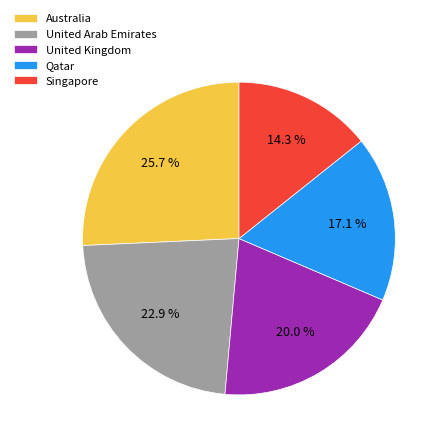

Between Australia and United Arab Emirates, which is larger?

Australia